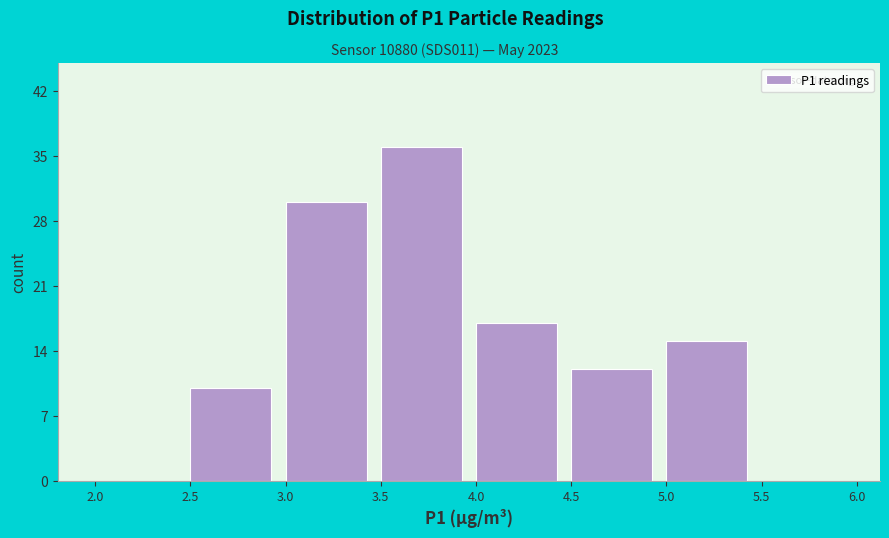

Reading left to right, transcribe this chart: for each bar, give the range it covers on the x-axis and its height. The values are not printed on the chart, so give them approximately, as read against the axis.

2.0 to 2.5: 0
2.5 to 3.0: 10
3.0 to 3.5: 30
3.5 to 4.0: 36
4.0 to 4.5: 17
4.5 to 5.0: 12
5.0 to 5.5: 15
5.5 to 6.0: 0